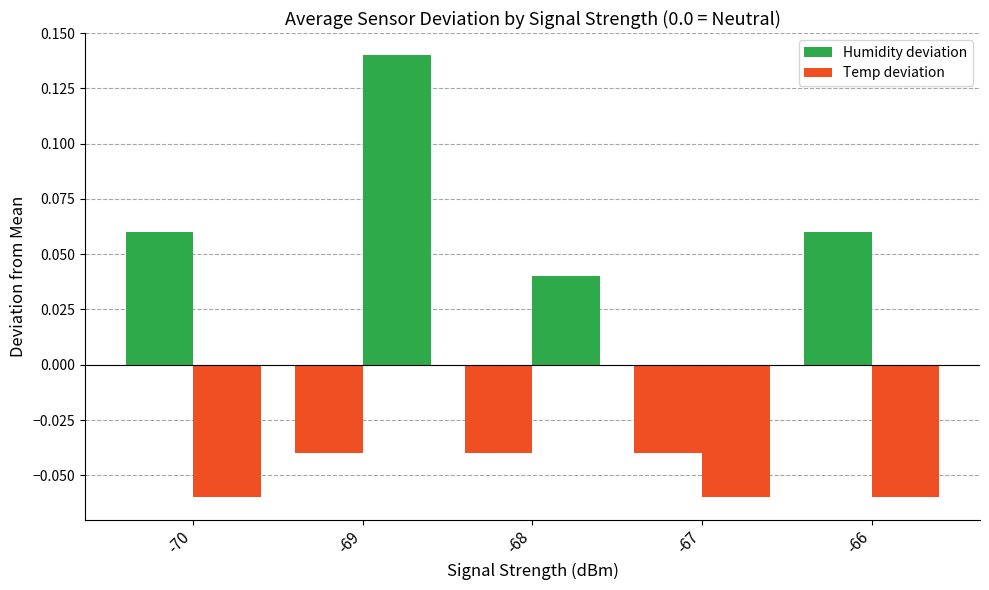

How many values in Humidity deviation are above zero?

2